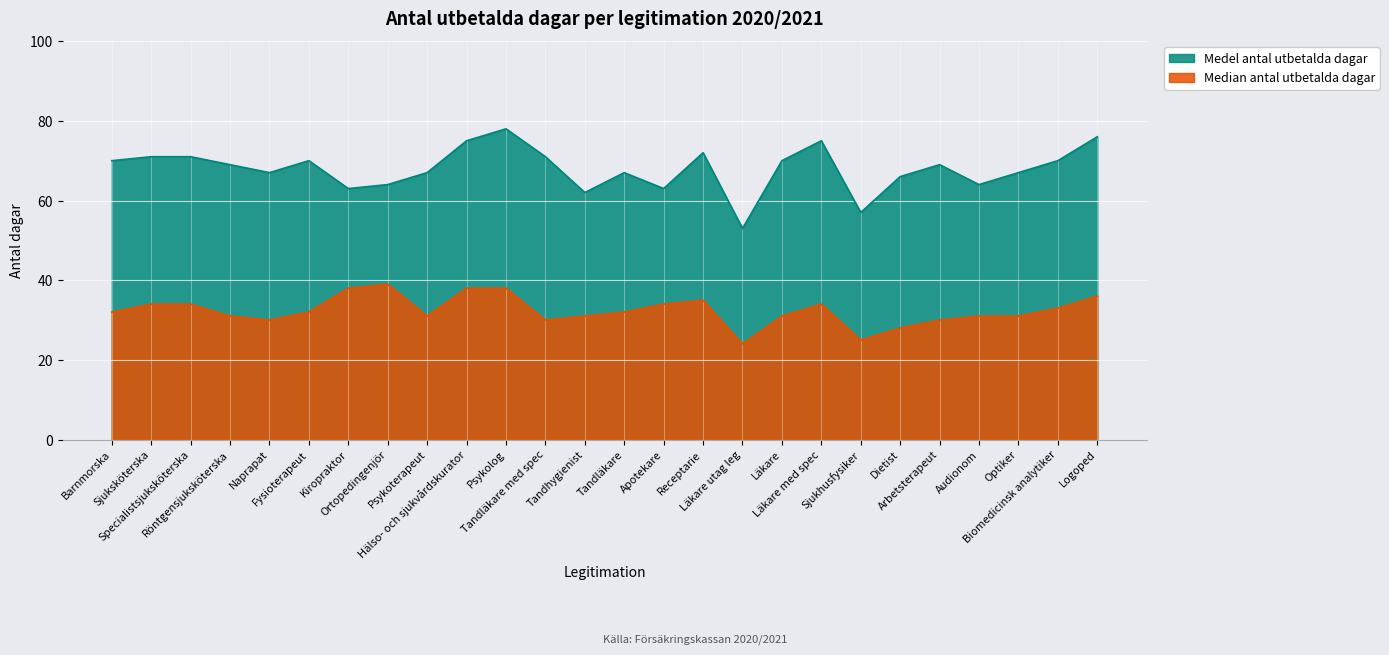

How many lines are shown in the chart?

2